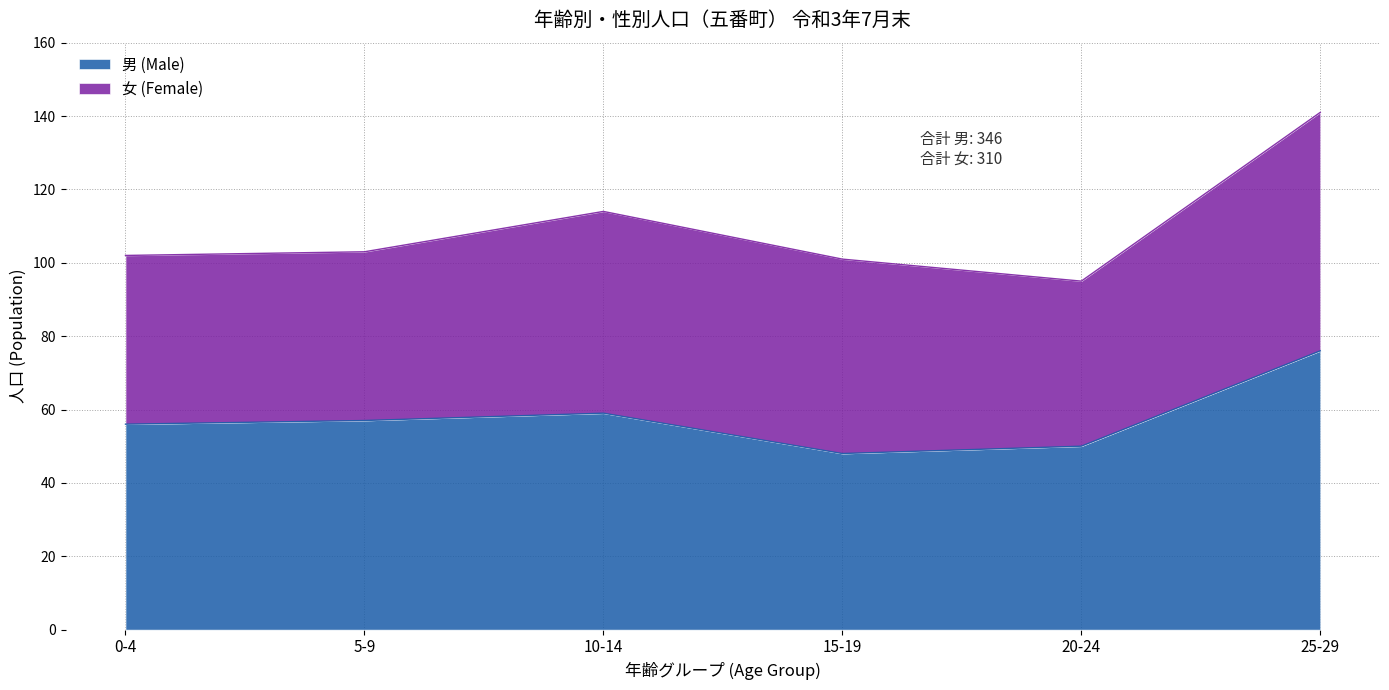

What is the difference between the maximum and minimum values in the 男 (Male) series?

28